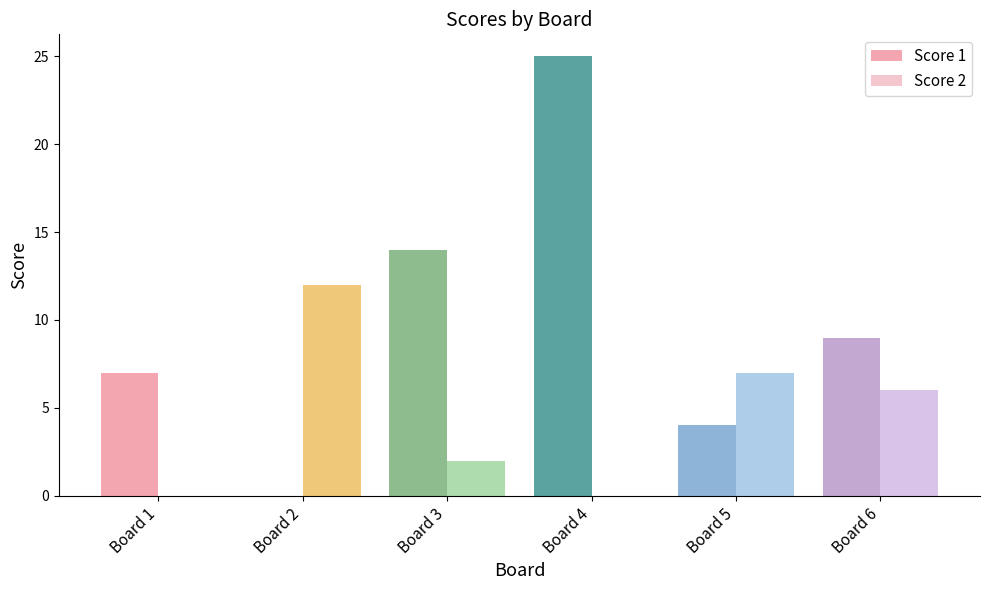

Rank the series by their average value, from lowest to highest.

Score 2, Score 1